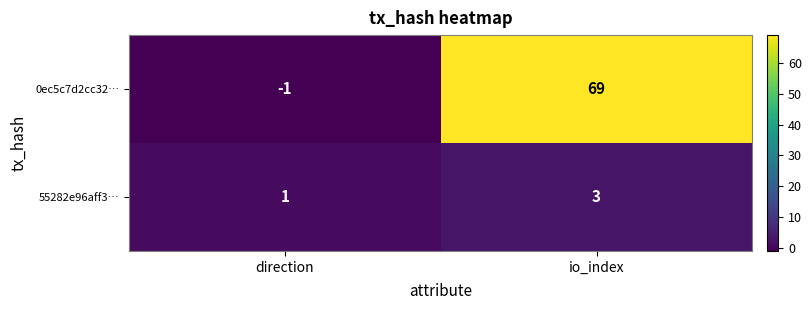

At which category is the sum across all series the highest?

io_index